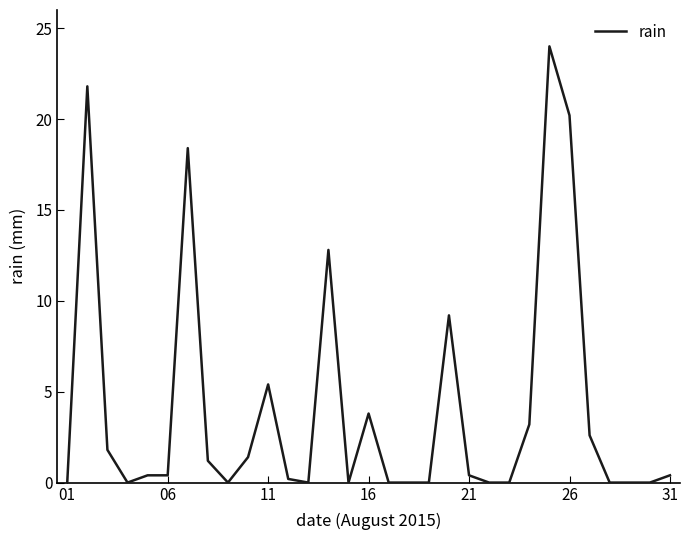

What is the difference between the maximum and minimum values?

24.0